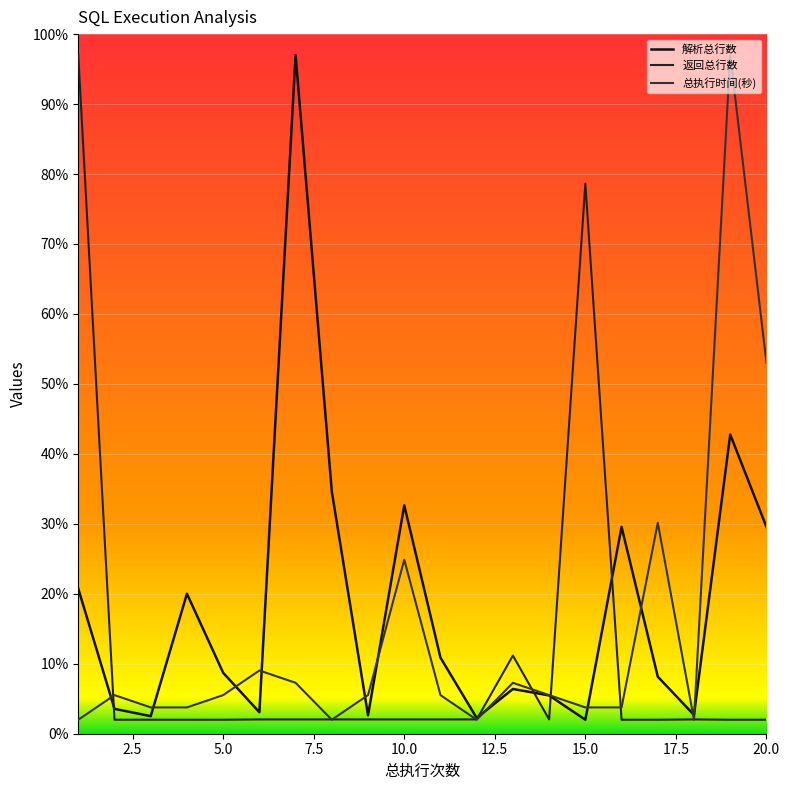

True or false: 返回总行数 has a value of 1.2 at 8.

False